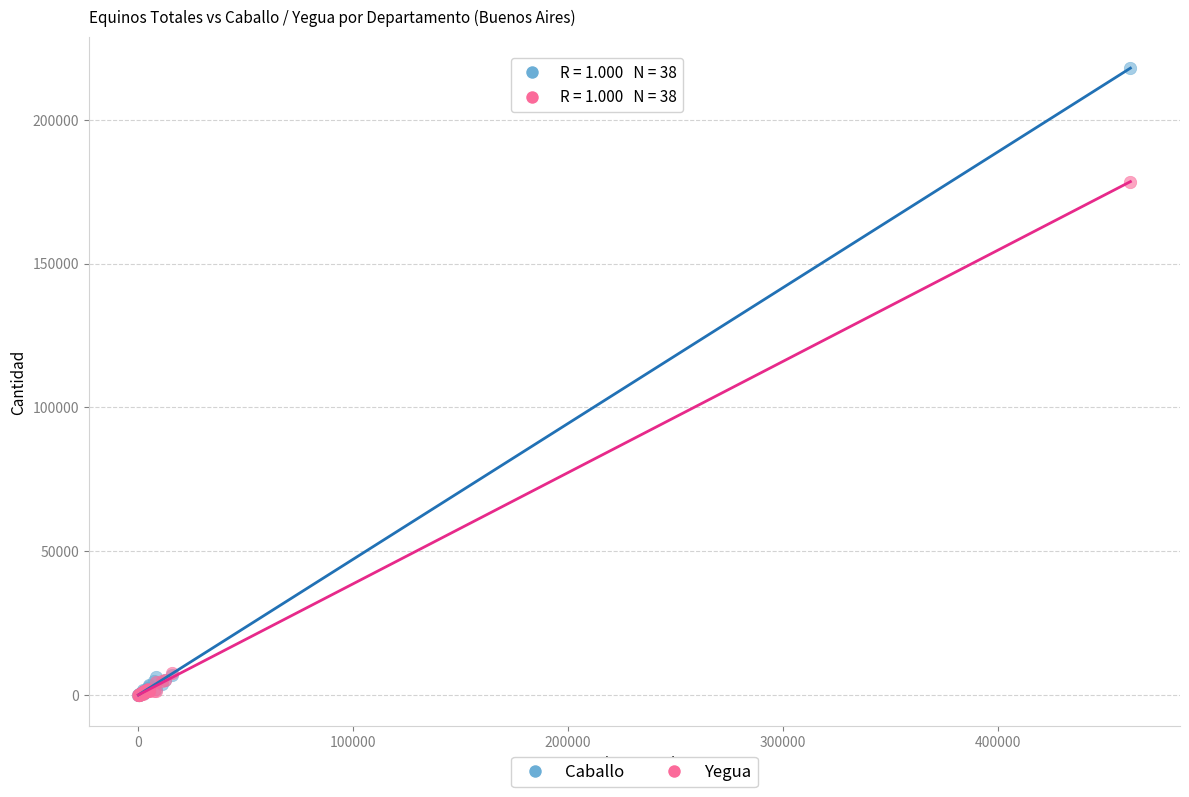

In the Caballo series, what Y value is closest to 108992?

7103